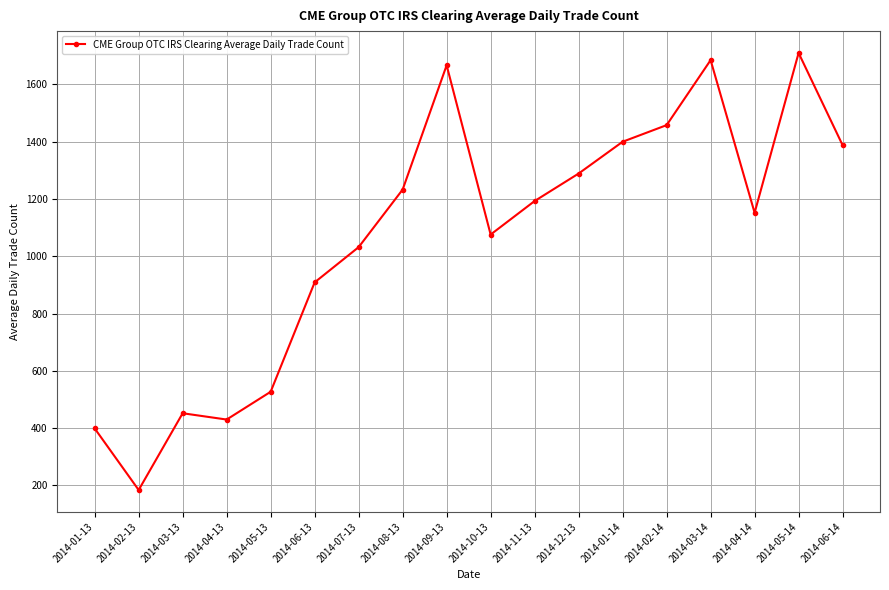

What is the ratio of the value at 2014-04-14 to the value at 2014-09-13?

0.7